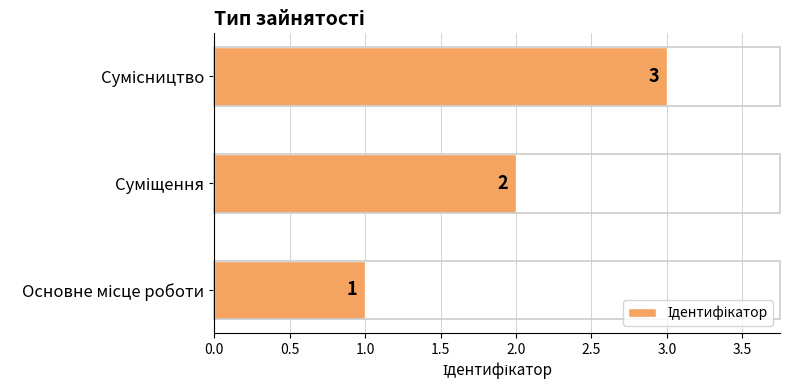

What is the difference between the second highest and minimum values?

1